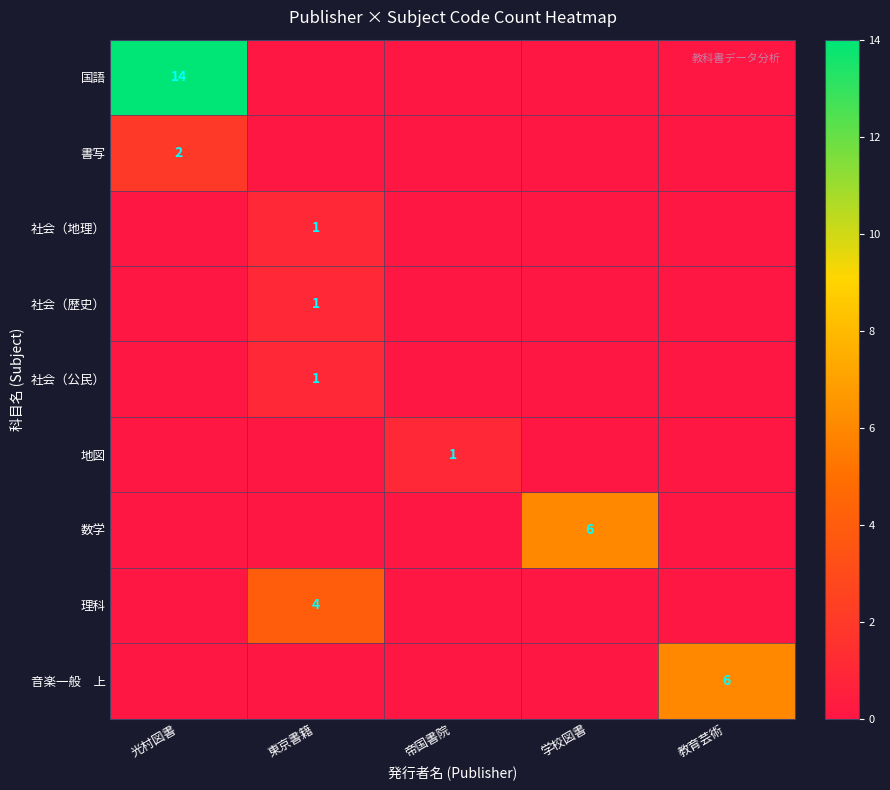

The value of 国語 at 光村図書 is 4. True or false?

False